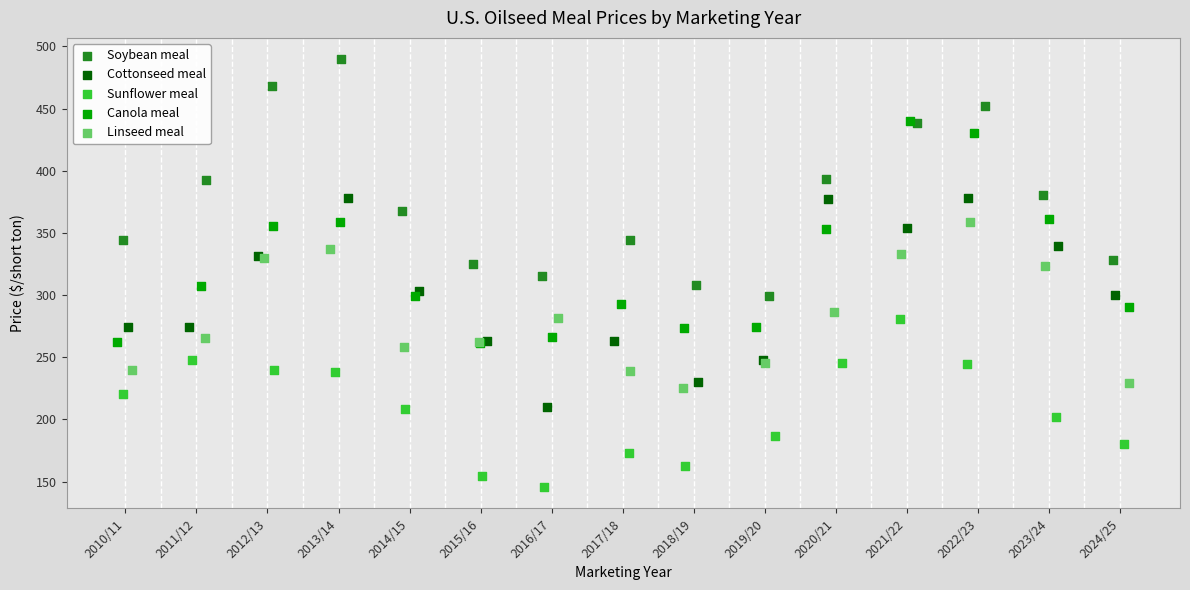

What are all the series names shown in the legend?

Soybean meal, Cottonseed meal, Sunflower meal, Canola meal, Linseed meal